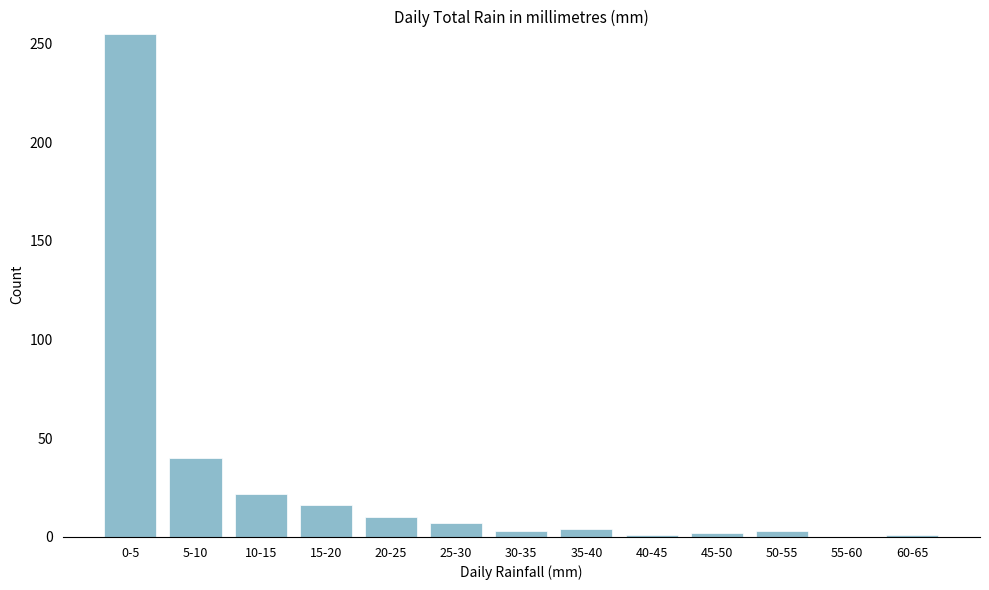

What is the sum of all values?

364